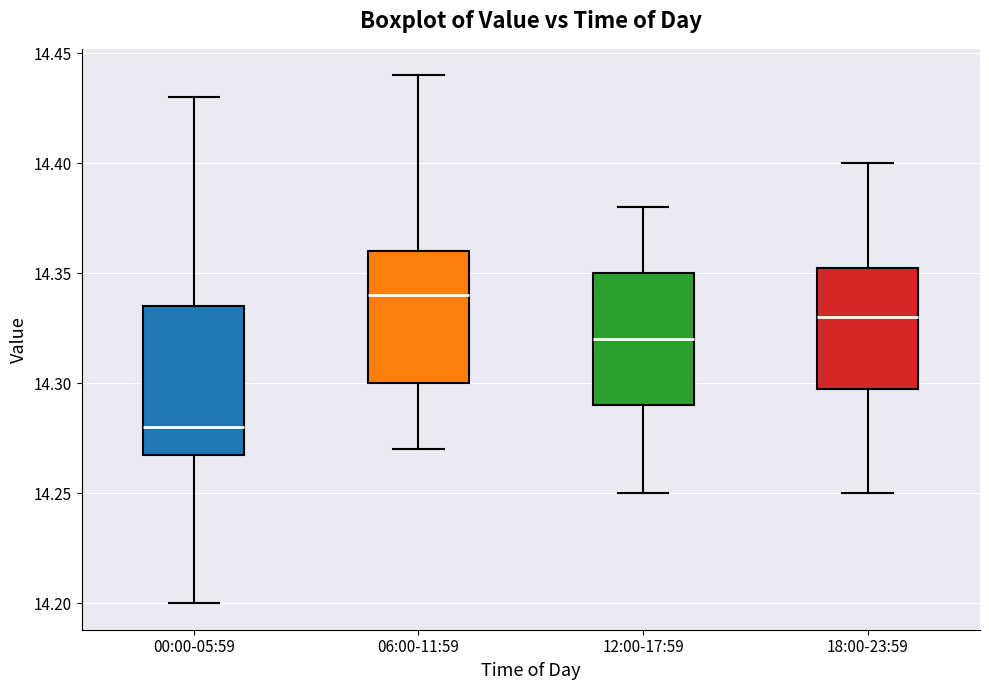

Which box is the tallest, from its lower edge to its upper edge?

00:00-05:59